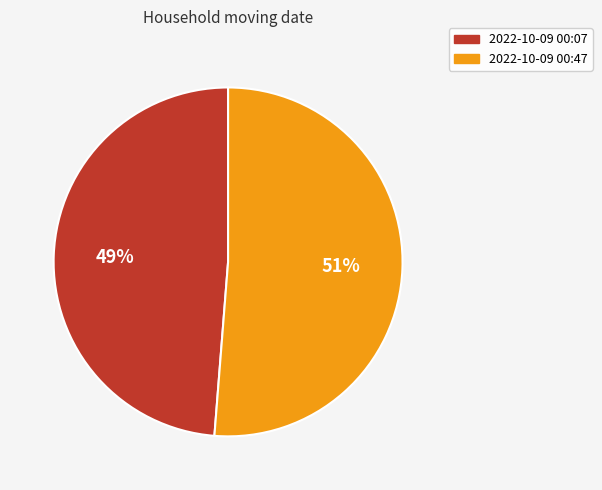

What is the majority slice?

2022-10-09 00:47